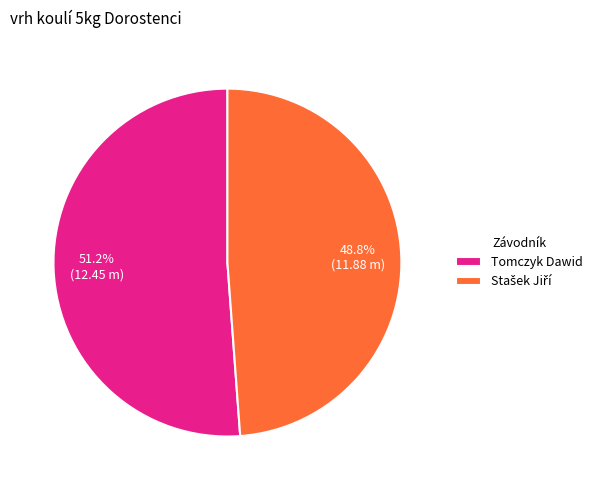

What percentage is the Tomczyk Dawid slice, to the nearest percent?

51%